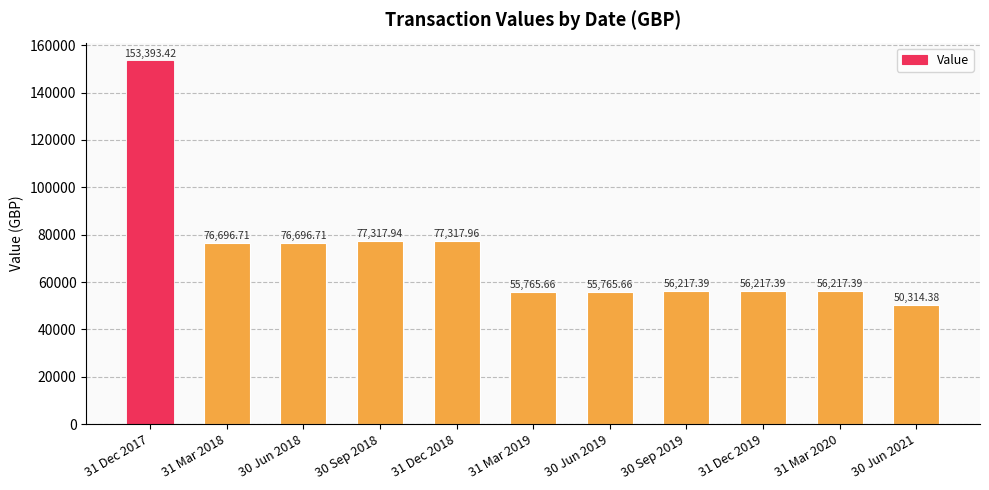

True or false: the data shows 40560.6 at 31 Dec 2017.

False